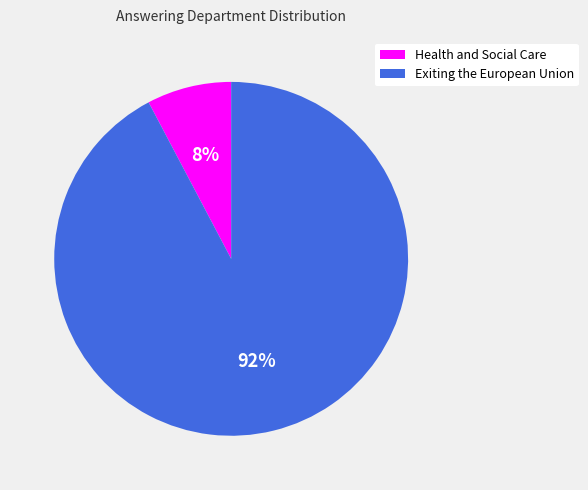

How many segments does this pie chart have?

2